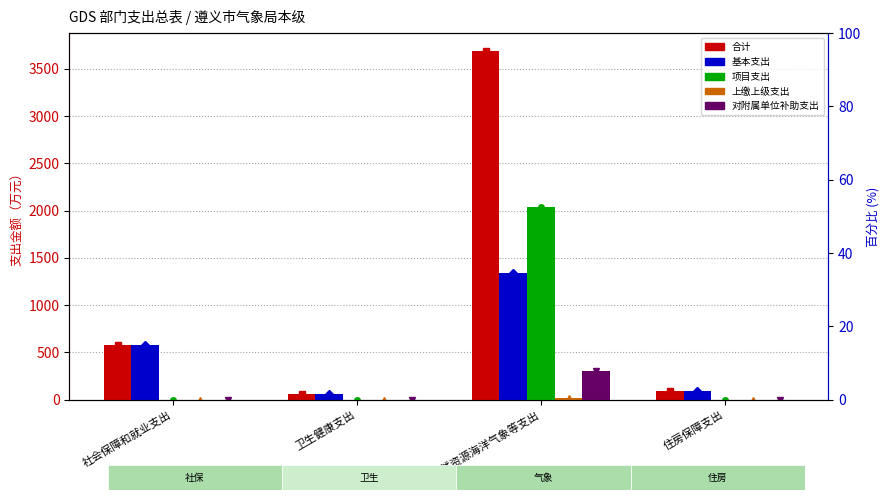

How many series are shown in this chart?

5